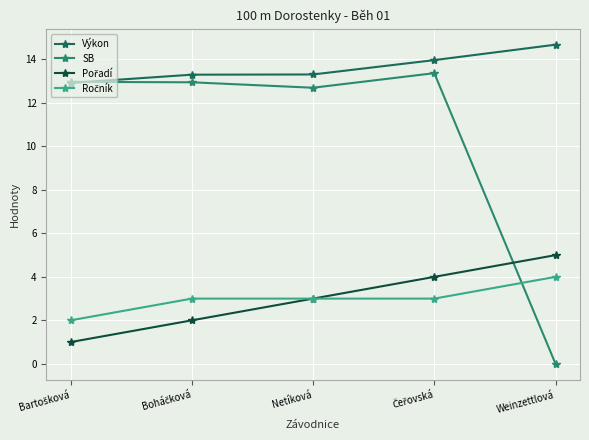

At how many categories does at least one series exceed 12?

5